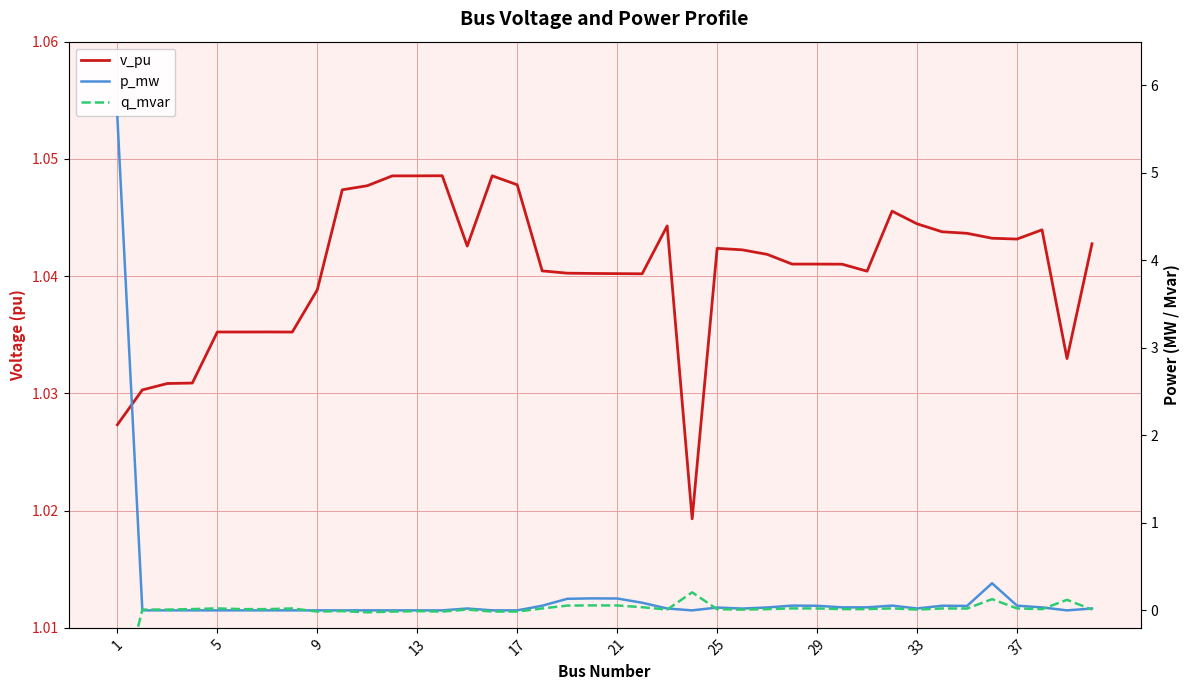

True or false: p_mw and q_mvar cross at least once.

True